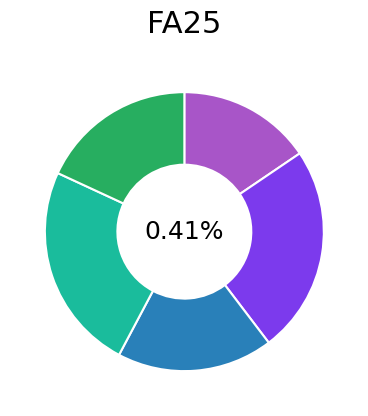

Is SKULL WINGS CREW OLIVE the majority of the pie?

No